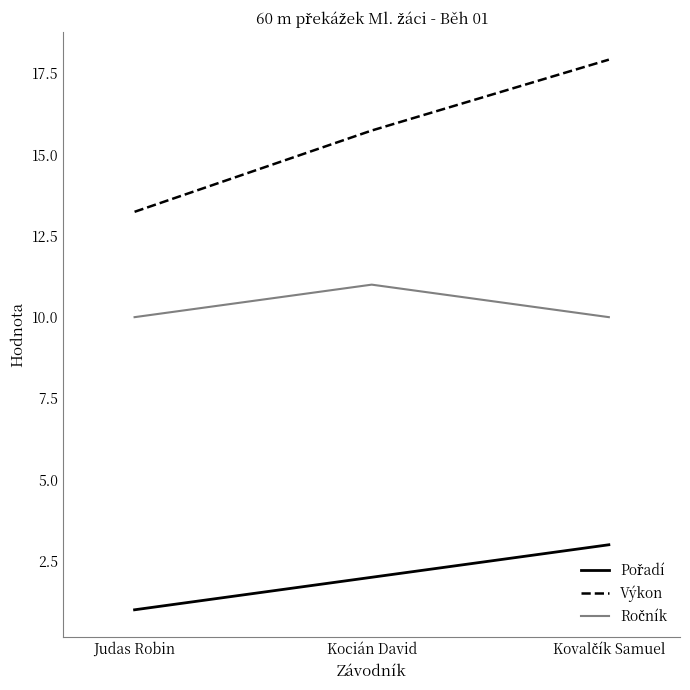

Which series has the widest spread of values?

Výkon